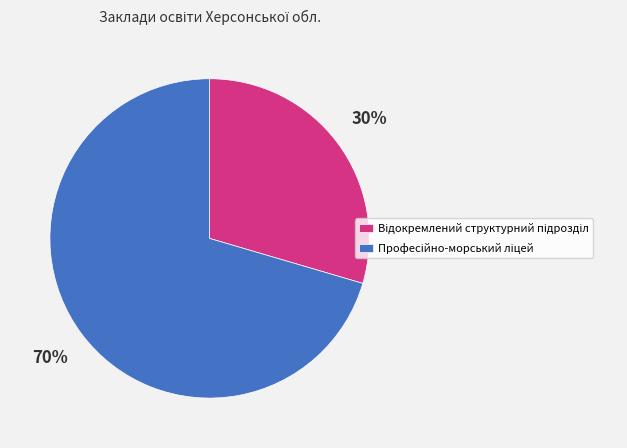

Is there any slice that represents more than half of the pie?

Yes